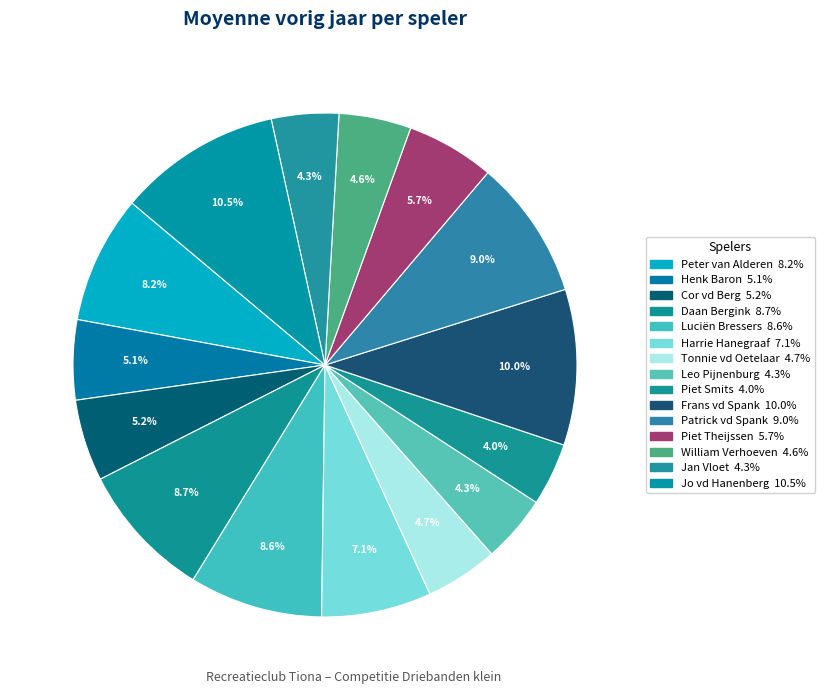

What percentage is NOT represented by Jan Vloet?

95.7%